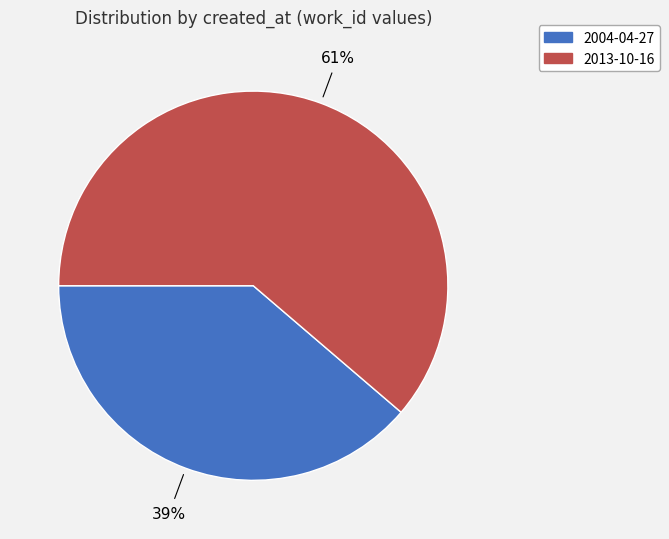

Is there any slice that represents more than half of the pie?

Yes